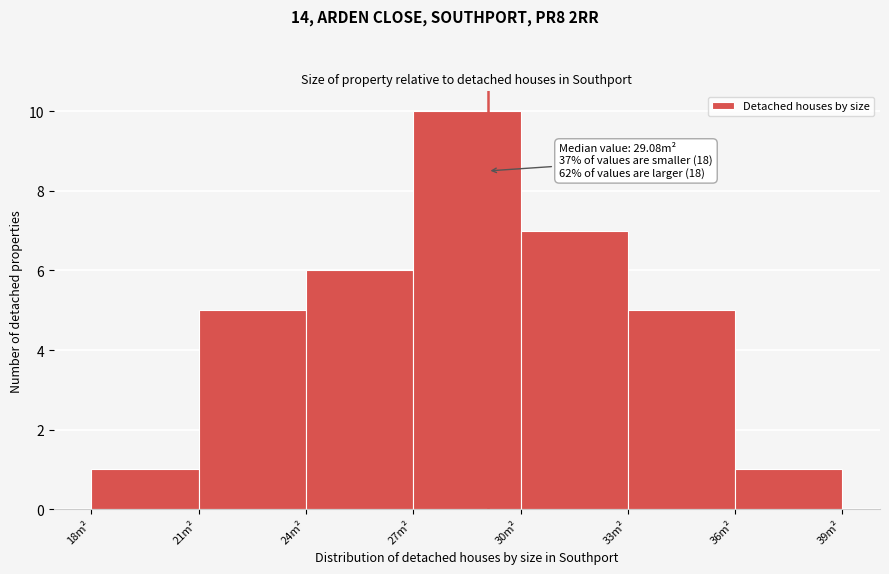

Over which range of the x-axis is the bar tallest?

27 to 30